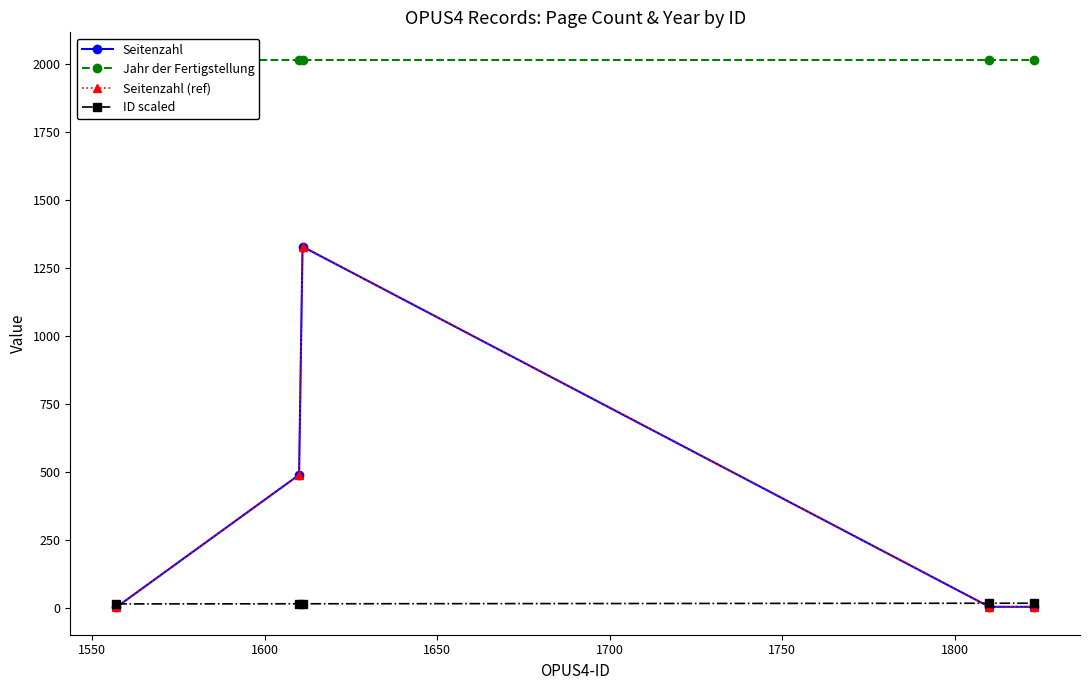

Is this an area chart (filled region under the line)?

No